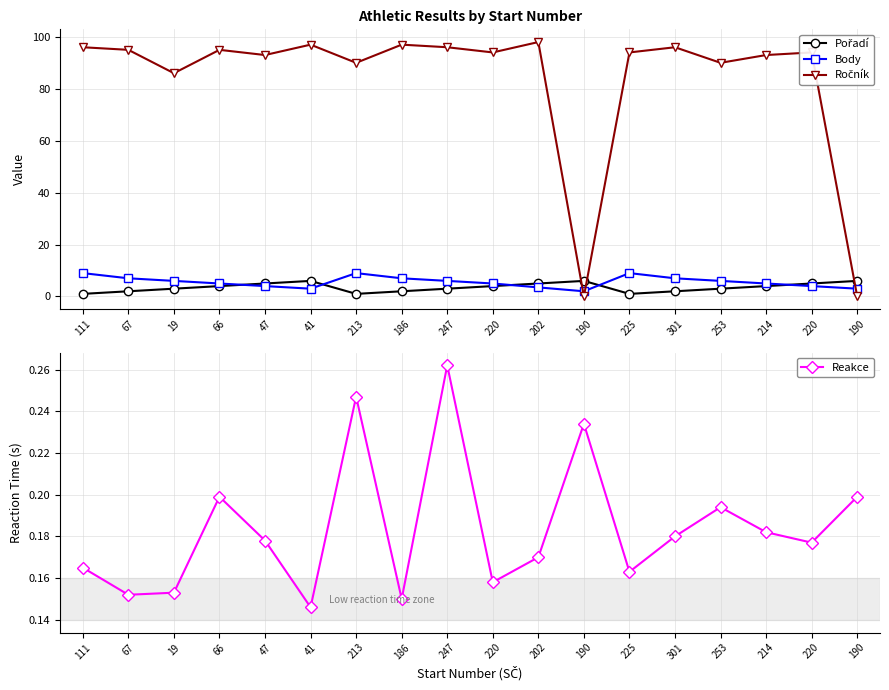

What is the highest value of the Pořadí series?

6.0